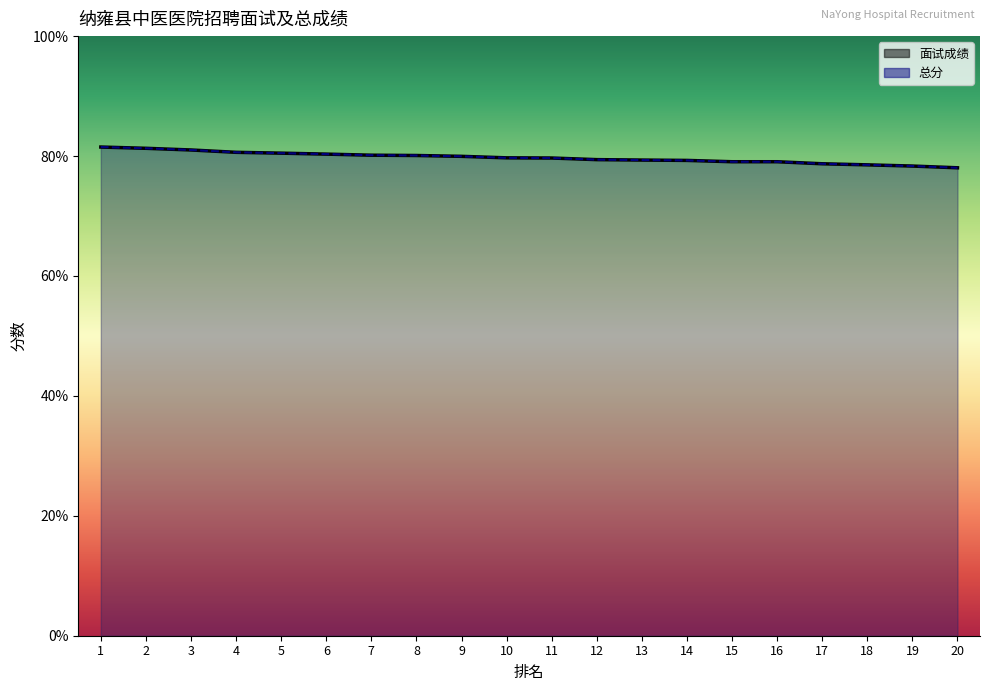

At which label does 面试成绩 reach its minimum?

20